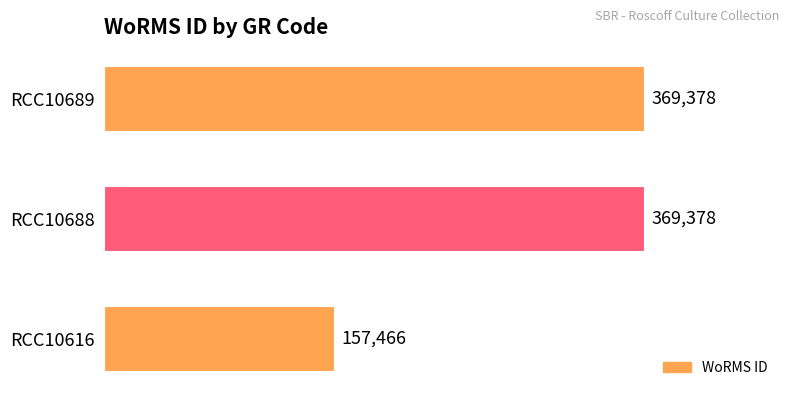

Count the values in the range 157466 to 369378.

3